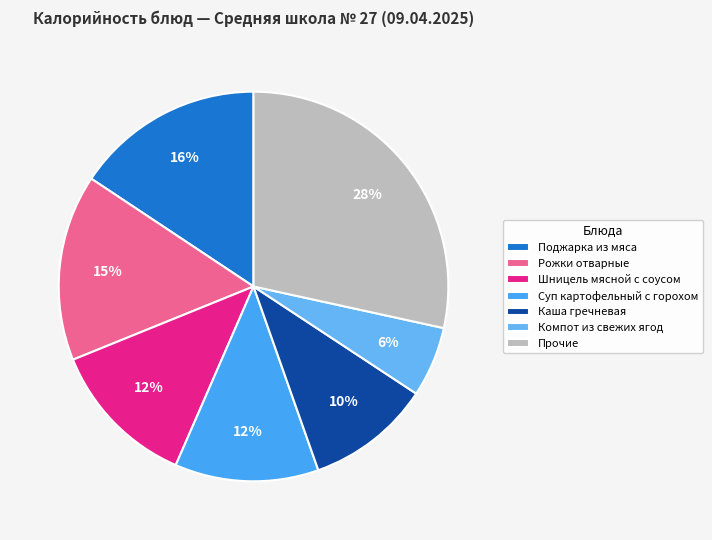

True or false: Компот из свежих ягод accounts for 6% of the total.

True